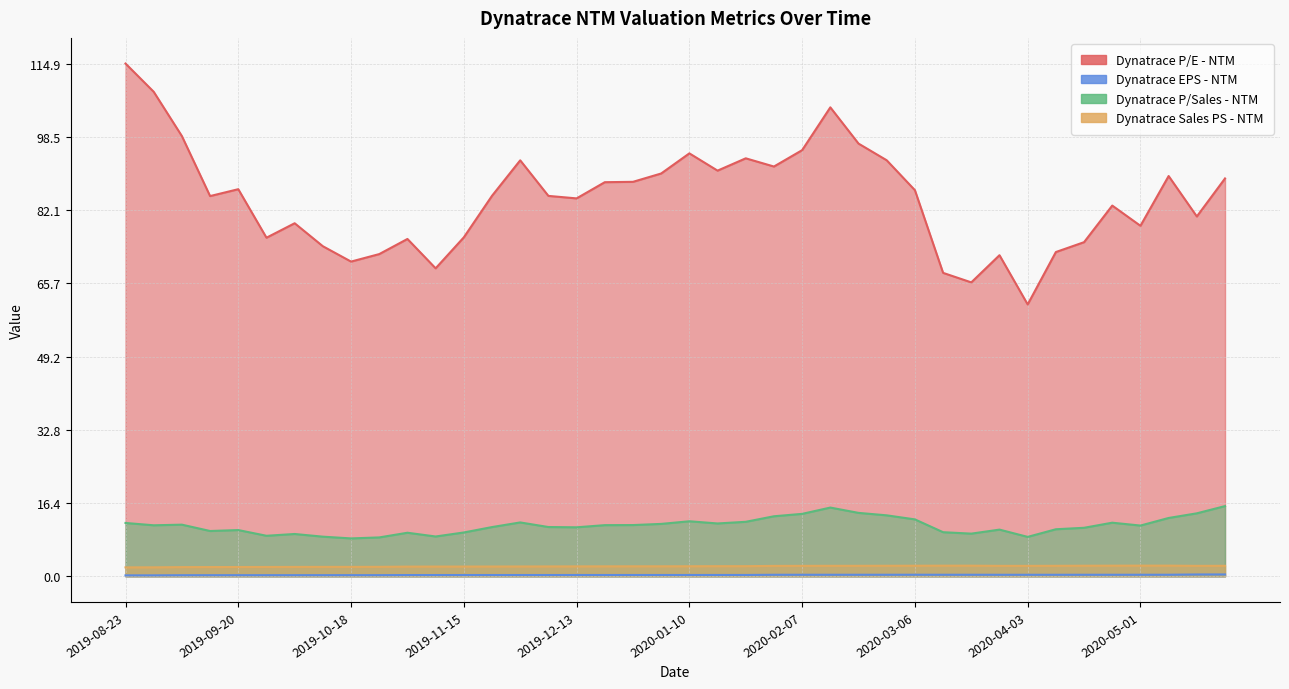

Reading right to left, extract all data points from this chart.

Dynatrace P/E - NTM: 89.2	80.6	89.7	78.5	83.1	74.9	72.7	60.9	72.0	65.9	68.0	86.5	93.2	97.0	105.1	95.5	91.8	93.7	90.9	94.8	90.3	88.4	88.3	84.7	85.2	93.2	85.3	76.0	69.0	75.6	72.2	70.5	74.0	79.1	75.9	86.7	85.2	98.6	108.6	114.9
Dynatrace EPS - NTM: 0.4	0.4	0.3	0.3	0.3	0.3	0.3	0.3	0.3	0.3	0.3	0.3	0.3	0.3	0.3	0.3	0.3	0.3	0.3	0.3	0.3	0.3	0.3	0.3	0.3	0.3	0.3	0.3	0.3	0.3	0.3	0.3	0.3	0.3	0.2	0.2	0.2	0.2	0.2	0.2
Dynatrace P/Sales - NTM: 15.7	14.1	13.1	11.4	12.0	10.9	10.5	8.8	10.5	9.6	9.9	12.8	13.7	14.2	15.4	14.0	13.4	12.2	11.8	12.3	11.7	11.5	11.5	11.0	11.0	12.1	11.0	9.8	8.9	9.8	8.7	8.5	8.9	9.5	9.1	10.4	10.2	11.6	11.4	11.9
Dynatrace Sales PS - NTM: 2.4	2.3	2.4	2.4	2.4	2.4	2.4	2.3	2.3	2.4	2.4	2.4	2.4	2.4	2.4	2.3	2.3	2.3	2.3	2.2	2.2	2.2	2.2	2.2	2.2	2.2	2.2	2.2	2.2	2.2	2.1	2.1	2.1	2.1	2.1	2.1	2.1	2.1	2.0	2.0